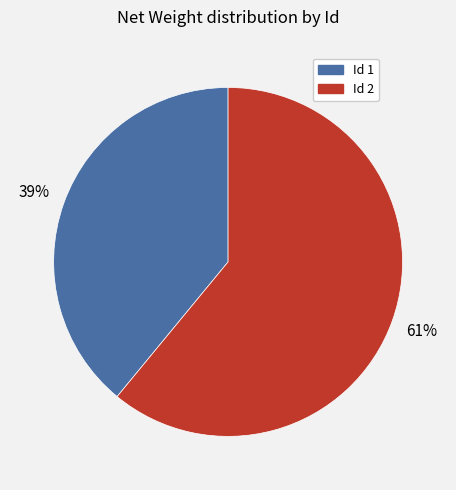

Does any single category account for the majority?

Yes